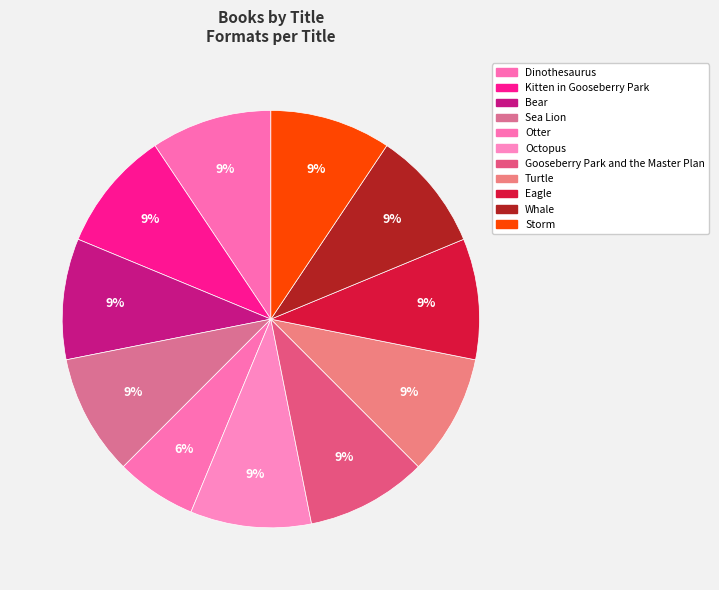

How many segments does this pie chart have?

11